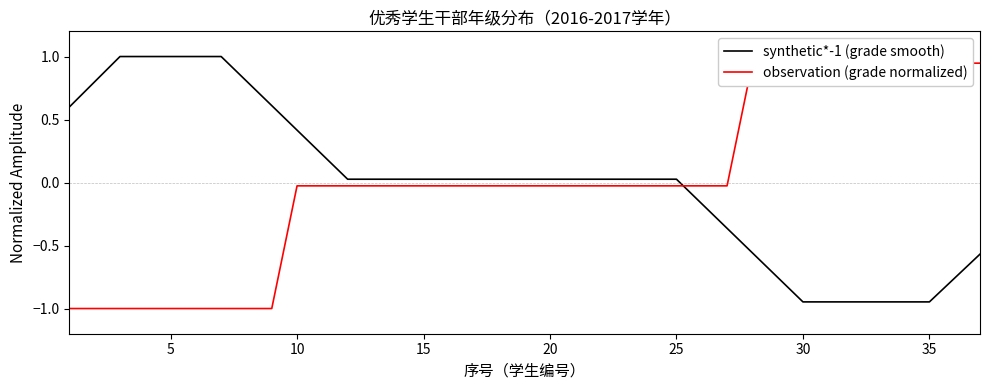

True or false: observation (grade normalized) and synthetic*-1 (grade smooth) cross at least once.

True